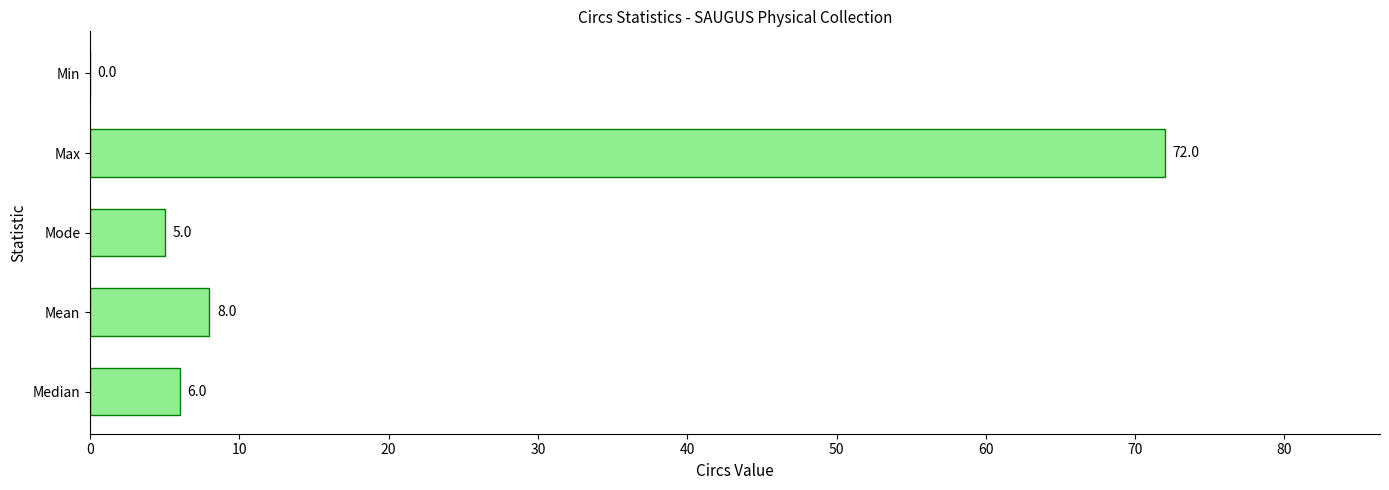

Reading bottom to top, extract all data points from this chart.

Median=6	Mean=8	Mode=5	Max=72	Min=0